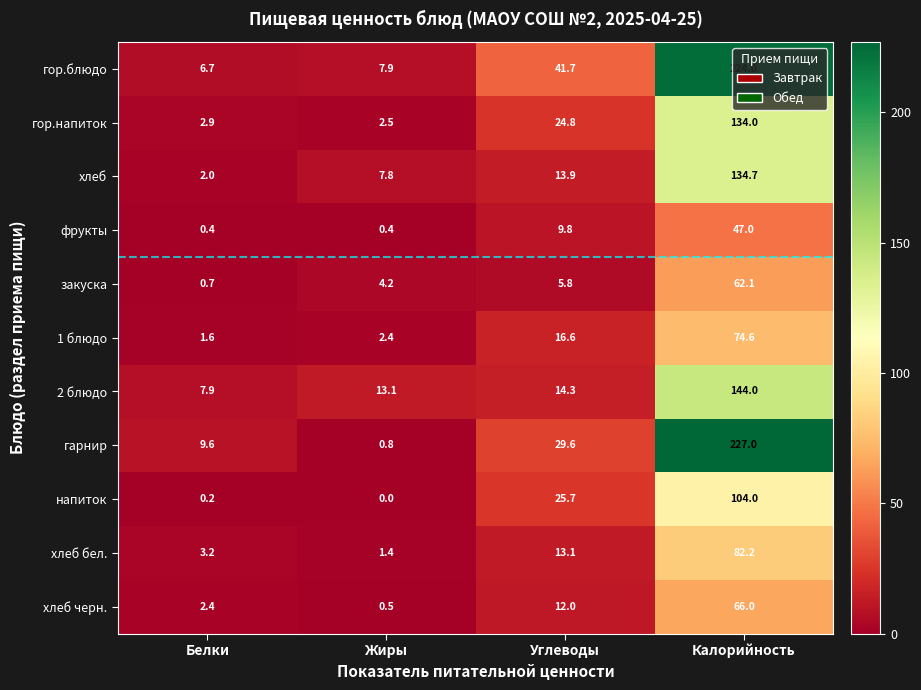

What is the sum of the фрукты values at Белки and Углеводы?

10.2